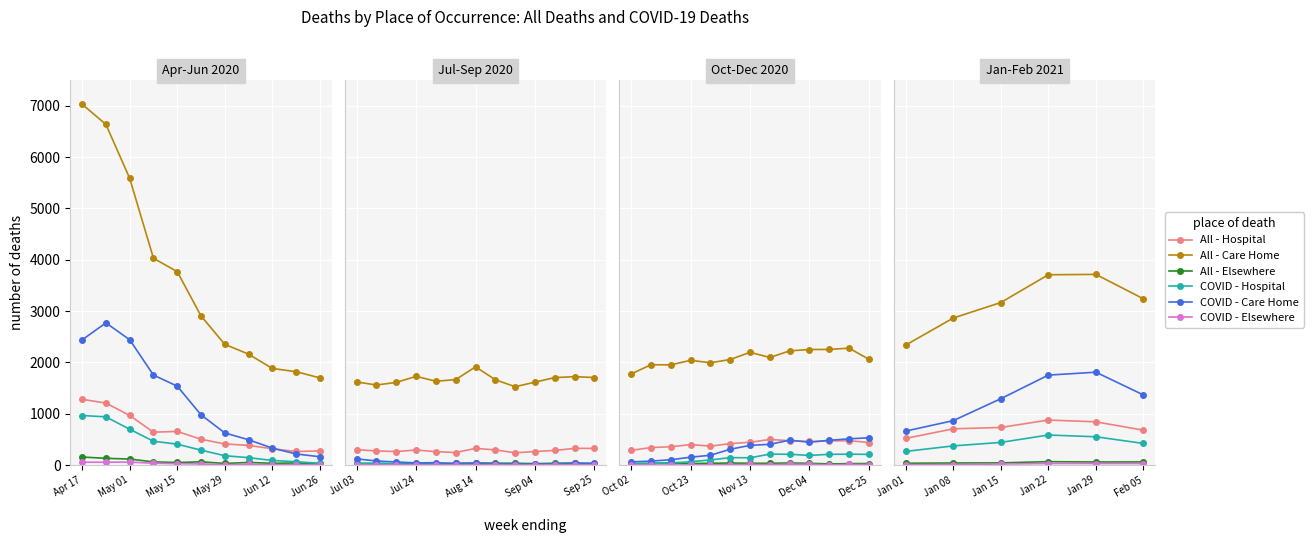

True or false: All - Elsewhere and COVID - Elsewhere intersect in this chart.

False